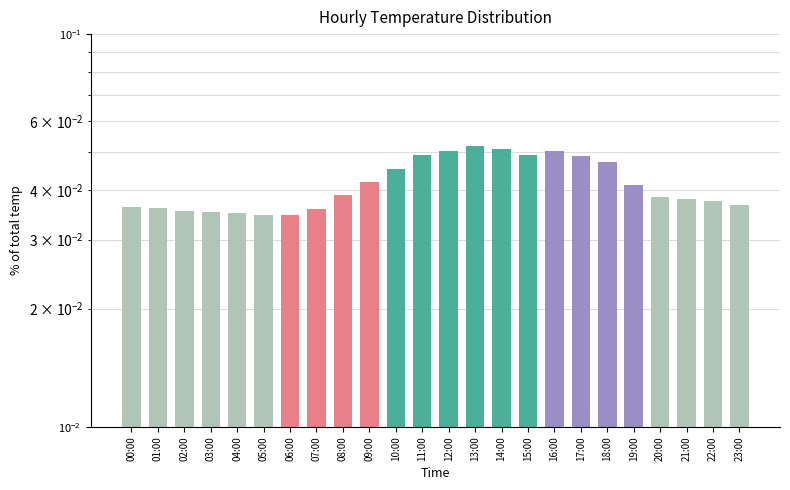

Is it true that the value at 22:00 is 0.0?

False